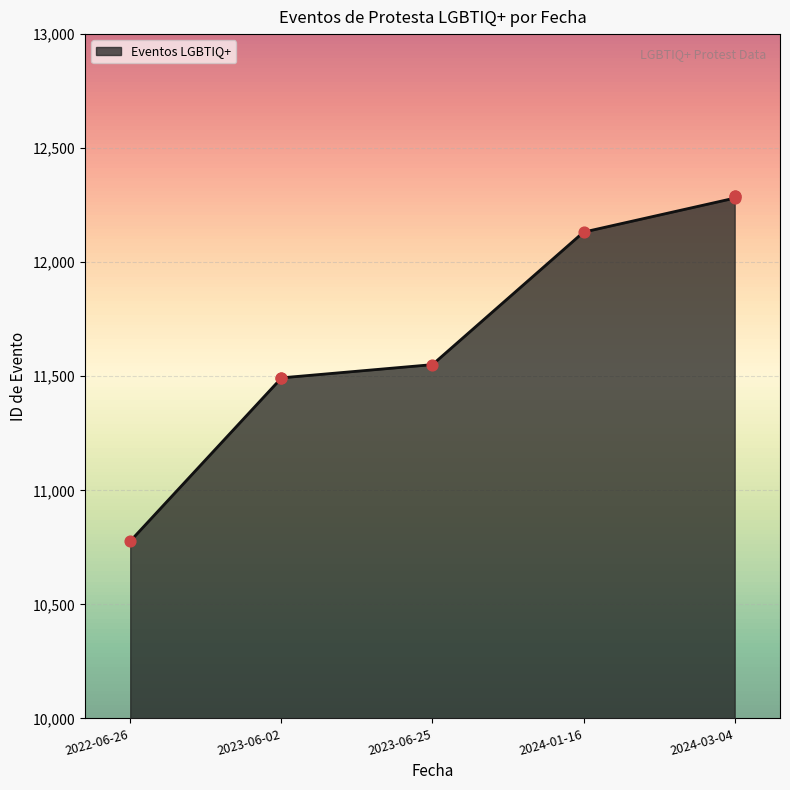

What is the change in value from 2023-06-02 to 2024-03-04?

+796